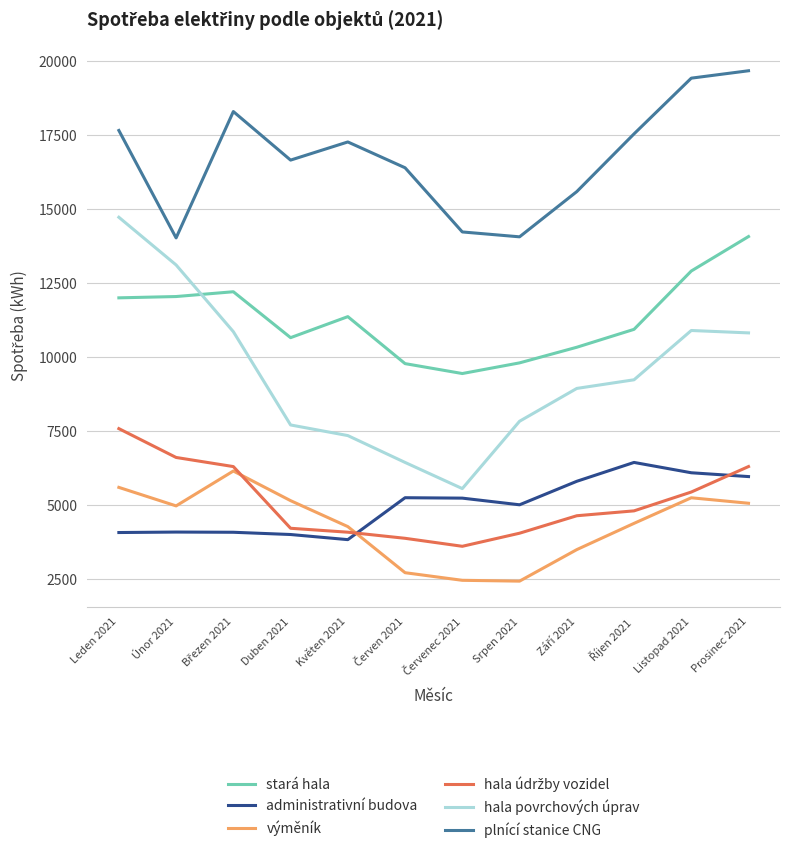

Which series changed the most between Květen 2021 and Prosinec 2021?

hala povrchových úprav